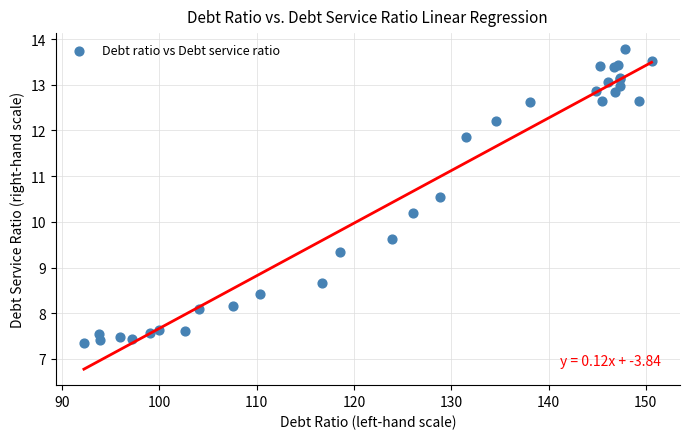

What Y value in the scatter plot is closest to 10?

10.2